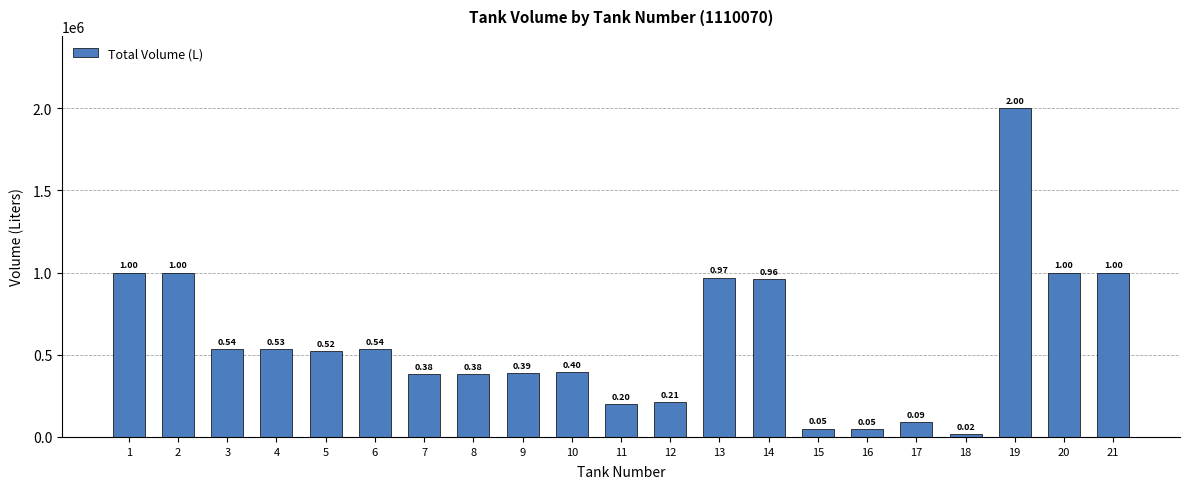

Which has a higher value, 15 or 1?

1